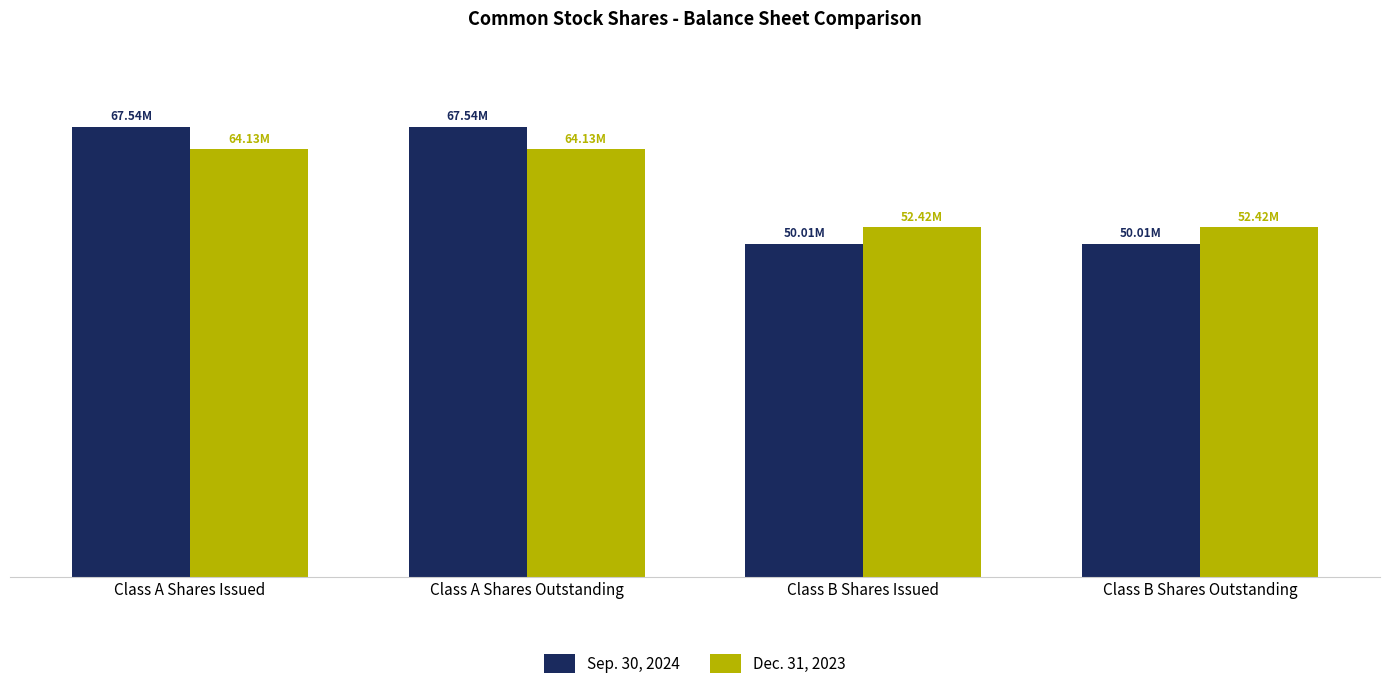

List the series in order of their peak value, highest first.

Sep. 30, 2024, Dec. 31, 2023